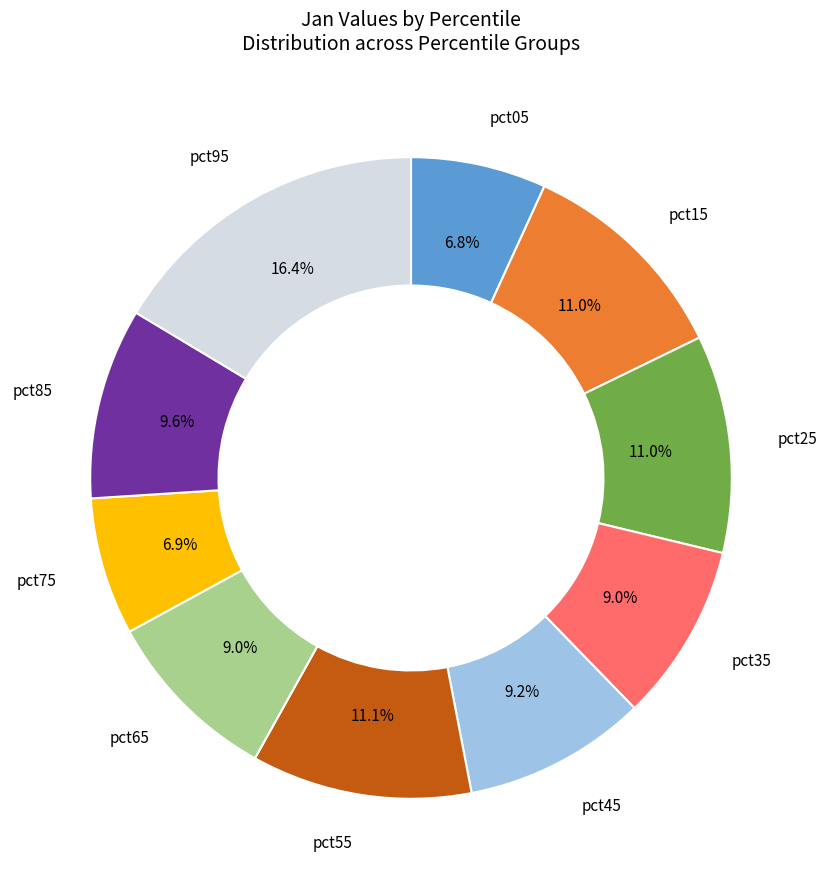

Is there any slice that represents more than half of the pie?

No